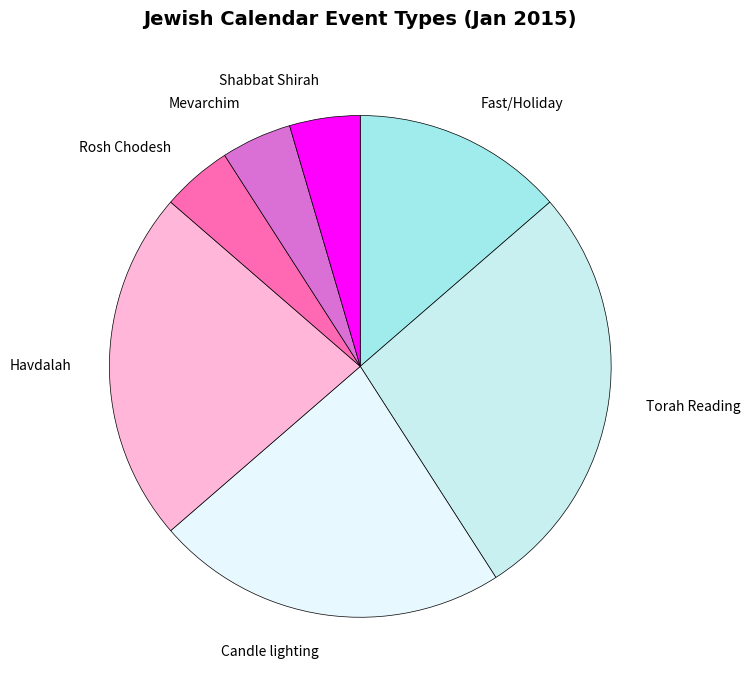

Does any single category account for the majority?

No